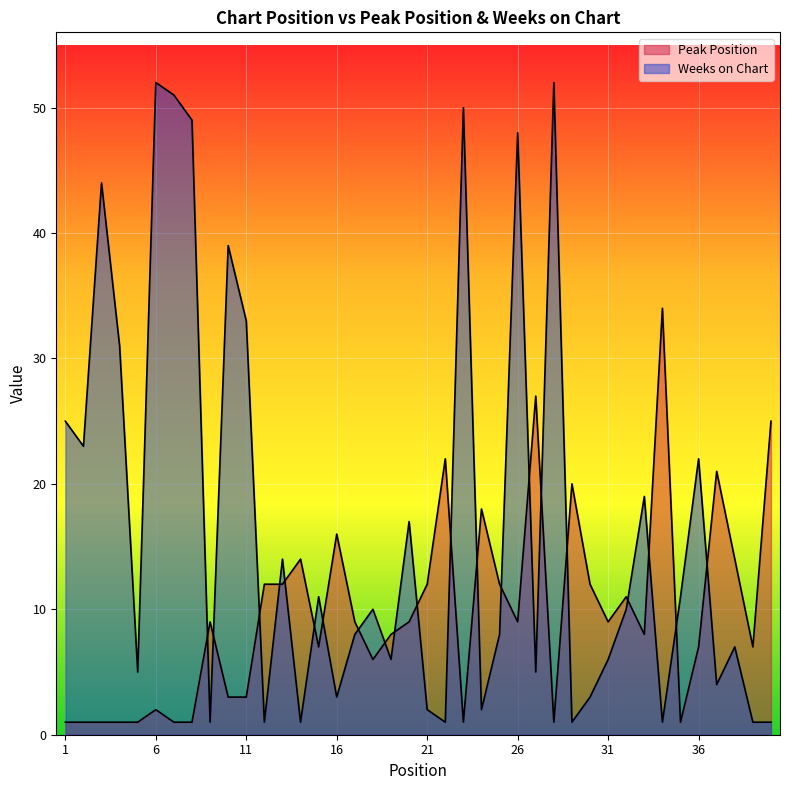

What is the difference between the Weeks on Chart values at 12 and 30?

2